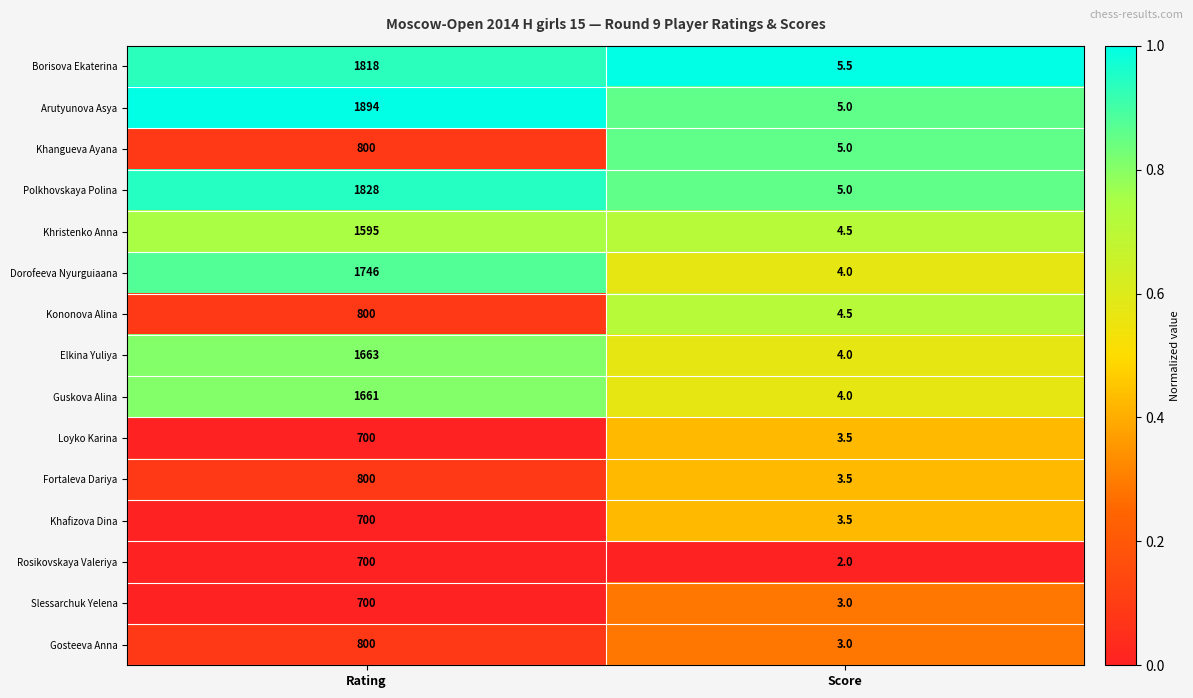

Reading left to right, extract all data points from this chart.

Borisova Ekaterina: 1818.0	5.5
Arutyunova Asya: 1894.0	5.0
Khangueva Ayana: 800.0	5.0
Polkhovskaya Polina: 1828.0	5.0
Khristenko Anna: 1595.0	4.5
Dorofeeva Nyurguiaana: 1746.0	4.0
Kononova Alina: 800.0	4.5
Elkina Yuliya: 1663.0	4.0
Guskova Alina: 1661.0	4.0
Loyko Karina: 700.0	3.5
Fortaleva Dariya: 800.0	3.5
Khafizova Dina: 700.0	3.5
Rosikovskaya Valeriya: 700.0	2.0
Slessarchuk Yelena: 700.0	3.0
Gosteeva Anna: 800.0	3.0